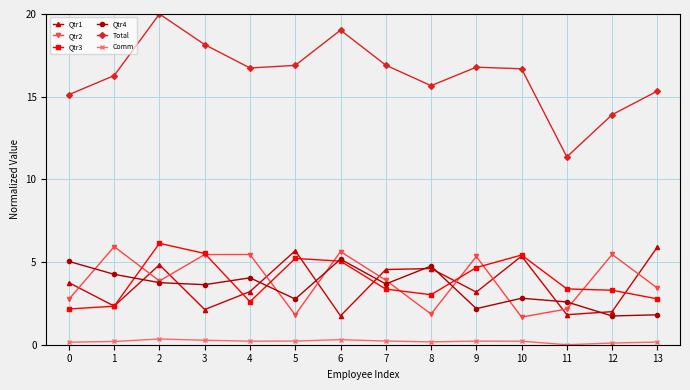

Which series changed the most between 1 and 3?

Qtr3